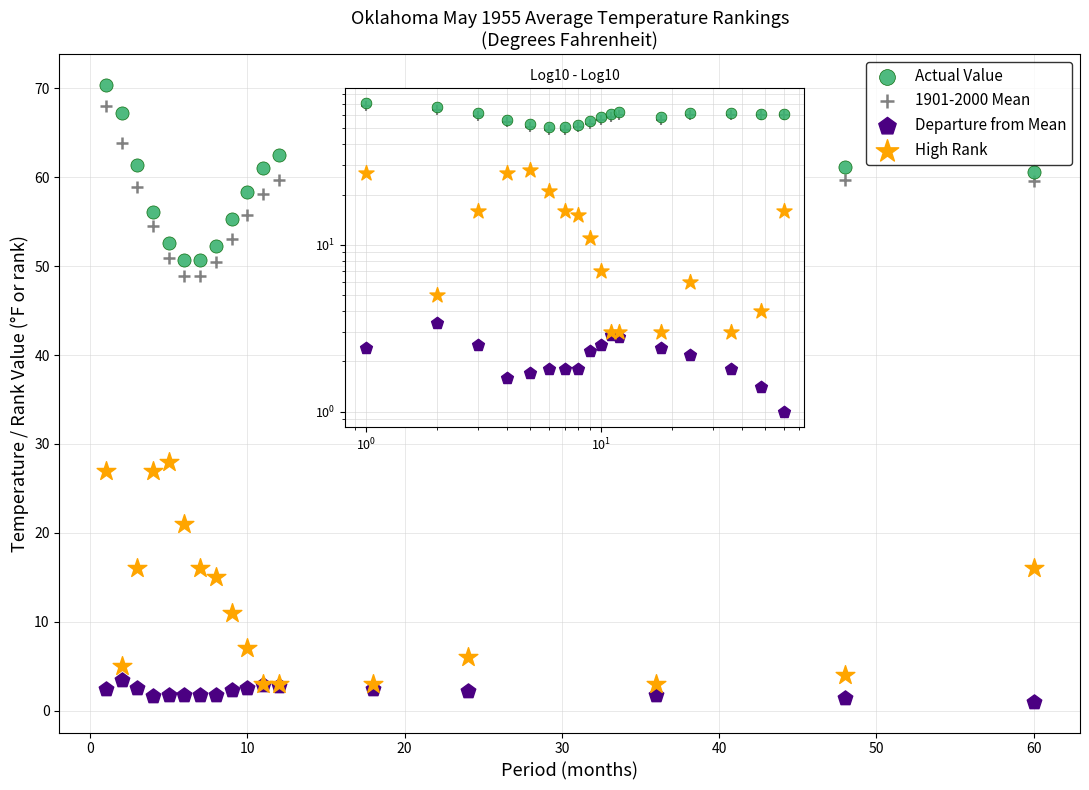

Across all series, what Y value is closest to 35?

28.0